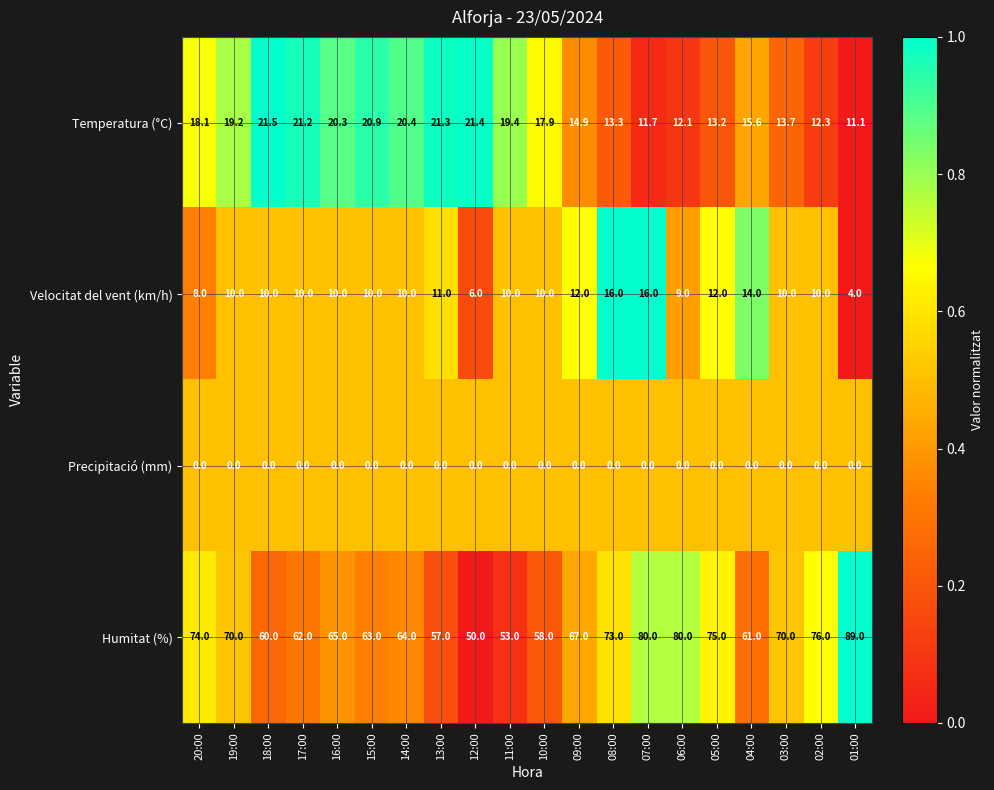

What is the maximum value shown in the chart?

89.0